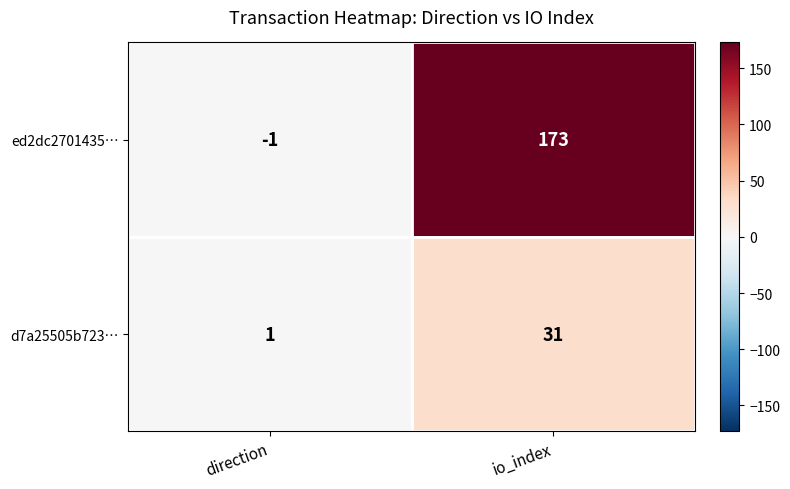

How many data points does each series have?

2